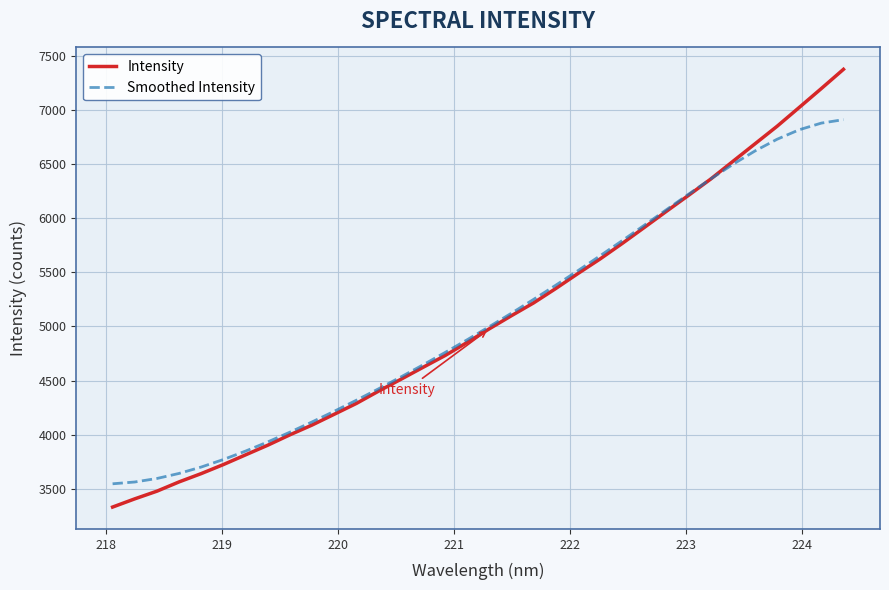

What is the difference between the second highest and second lowest values in the Intensity series?

3791.4